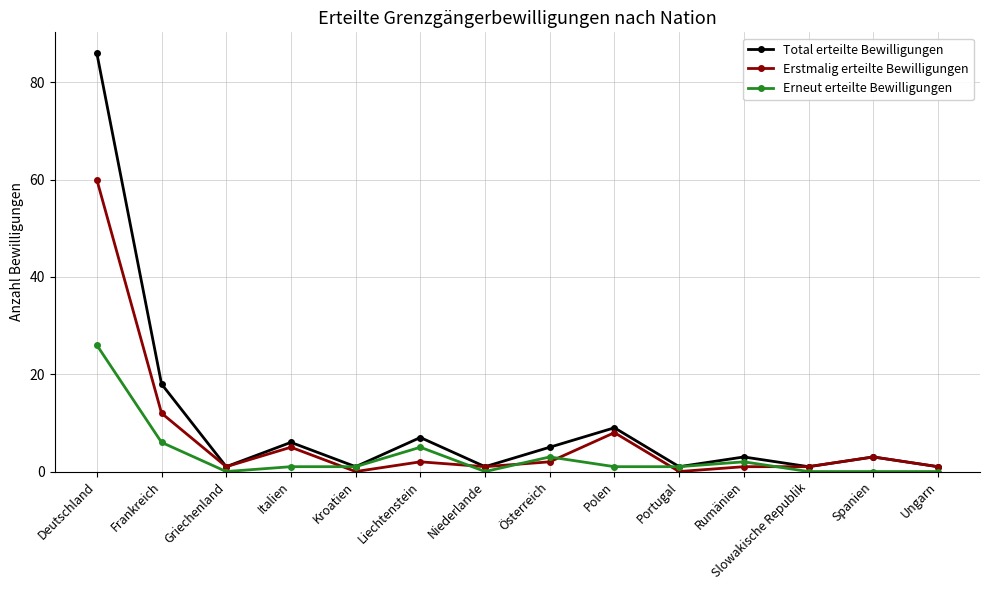

How many interior local valleys does the Total erteilte Bewilligungen series have?

5